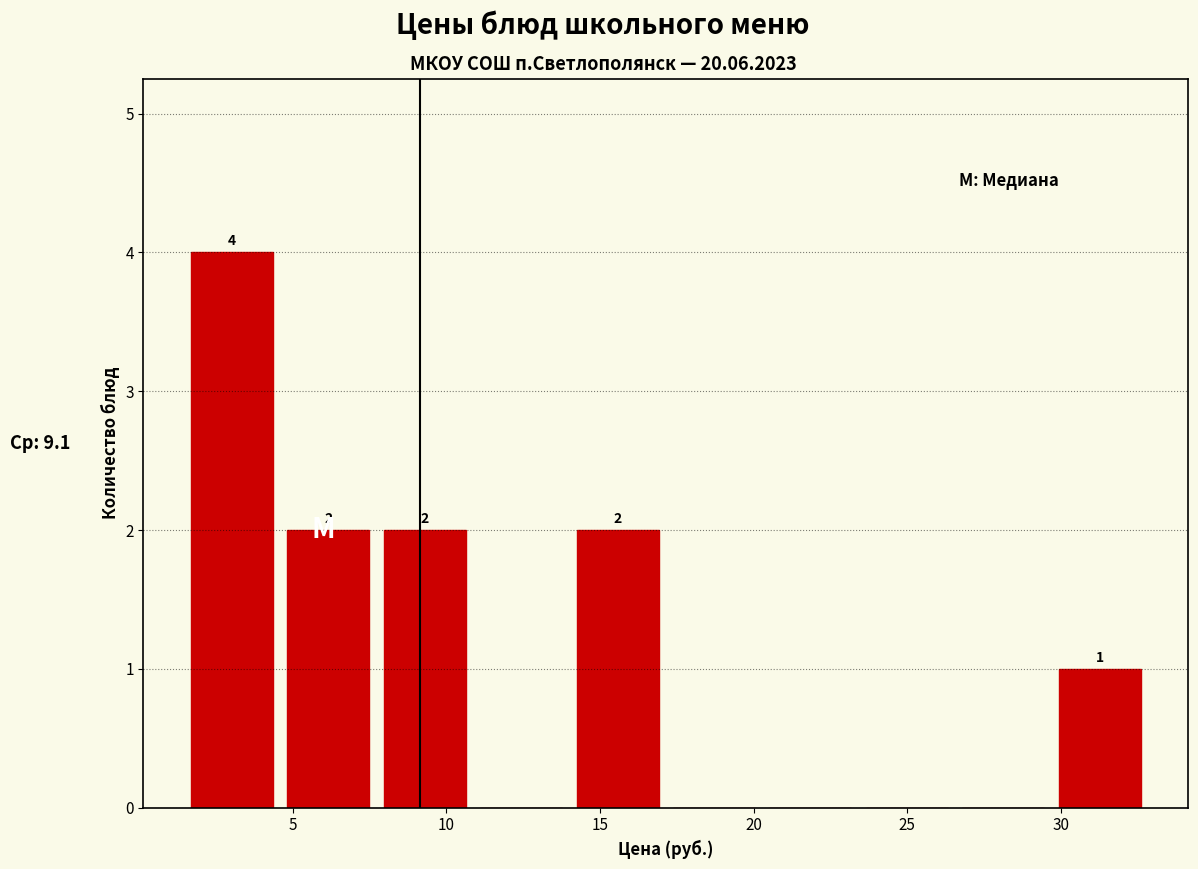

Over which range of the x-axis is the bar tallest?

1.5 to 4.5